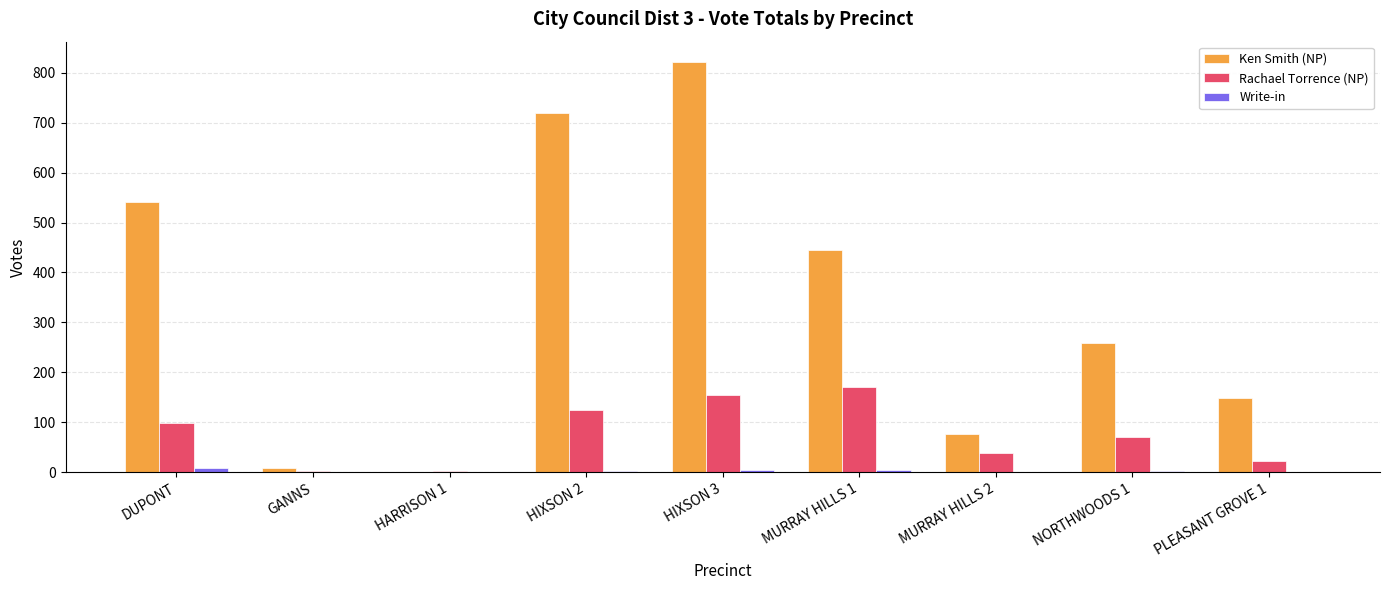

At which label does Ken Smith (NP) first exceed 258?

DUPONT